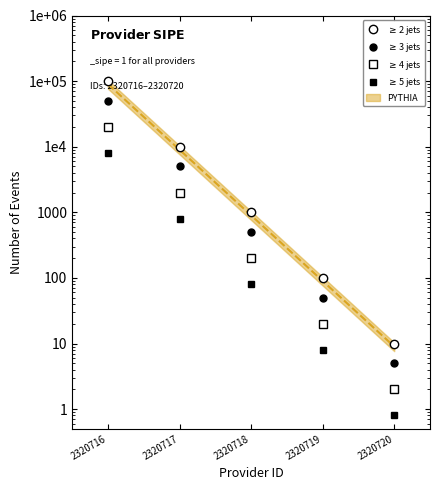

What is the greatest value displayed?

100000.0